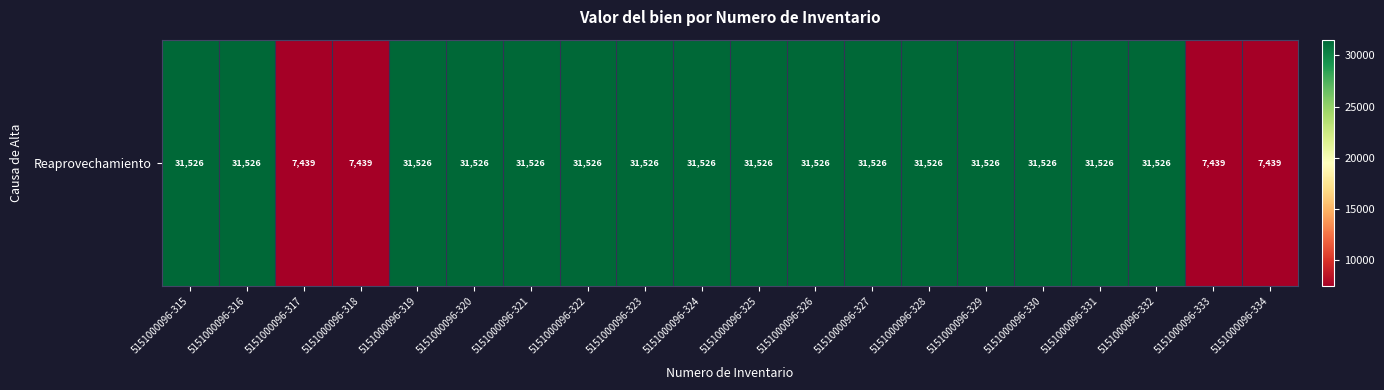

Reading left to right, list all the values displayed in this chart.

31526	31526	7439	7439	31526	31526	31526	31526	31526	31526	31526	31526	31526	31526	31526	31526	31526	31526	7439	7439